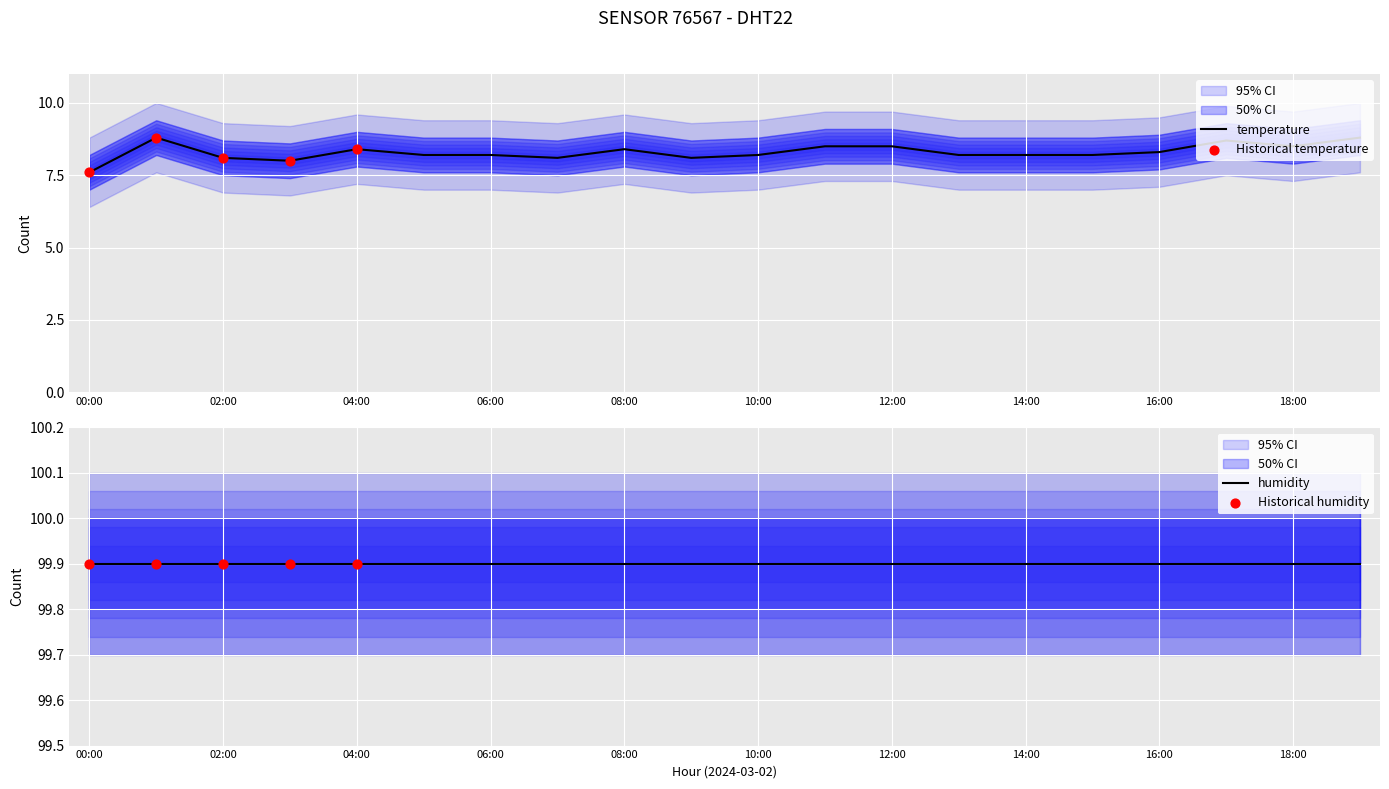

Approximately how many times larger is the value at 13:00 compared to 05:00?

1.0